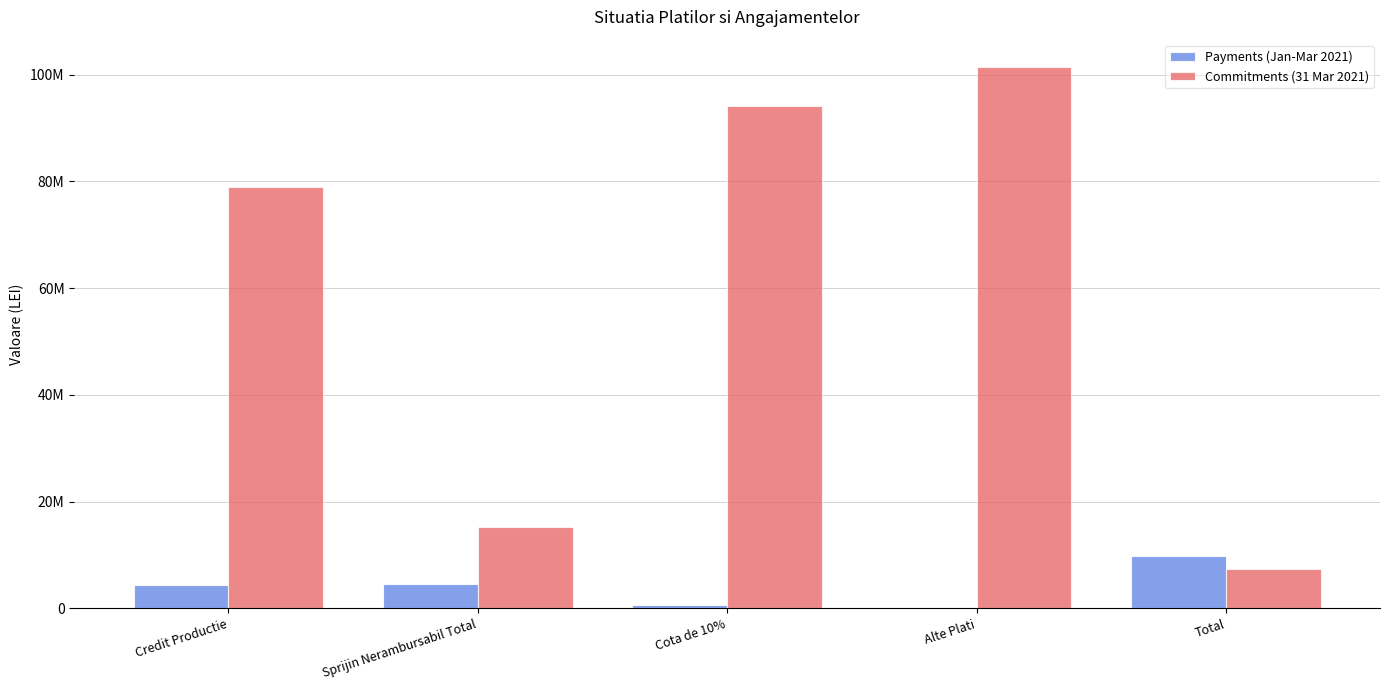

Are the bars horizontal?

No